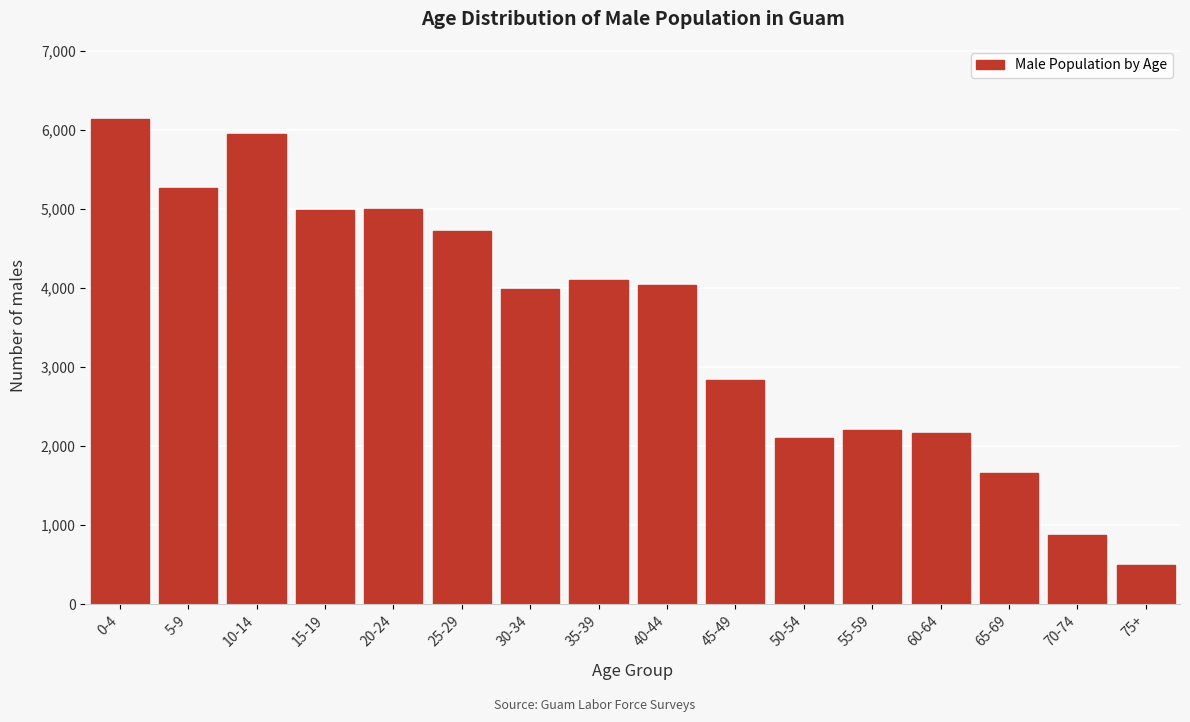

What is the ratio of the value at 55-59 to the value at 40-44?

0.5